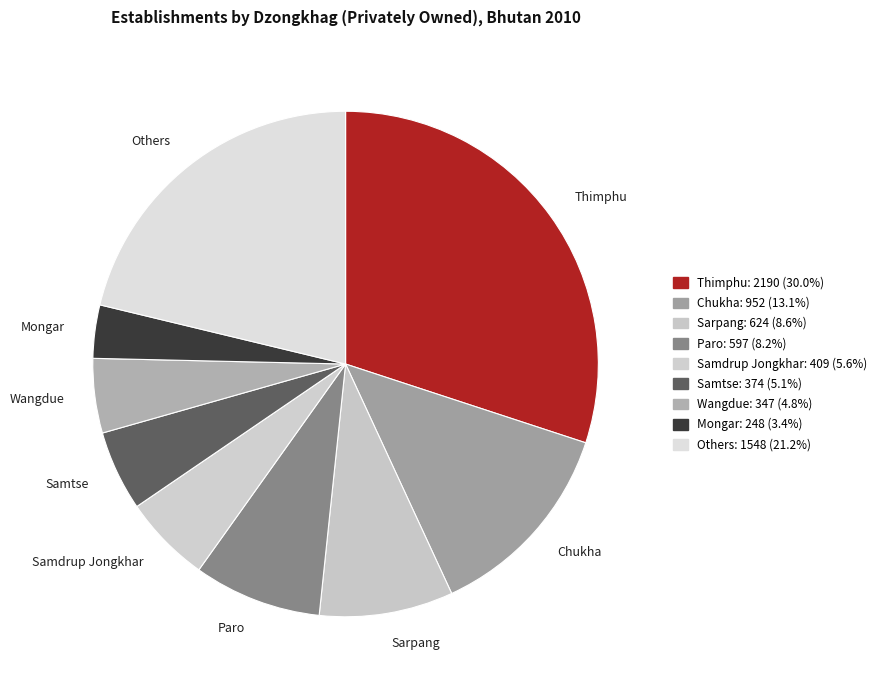

Between Others and Mongar, which is larger?

Others